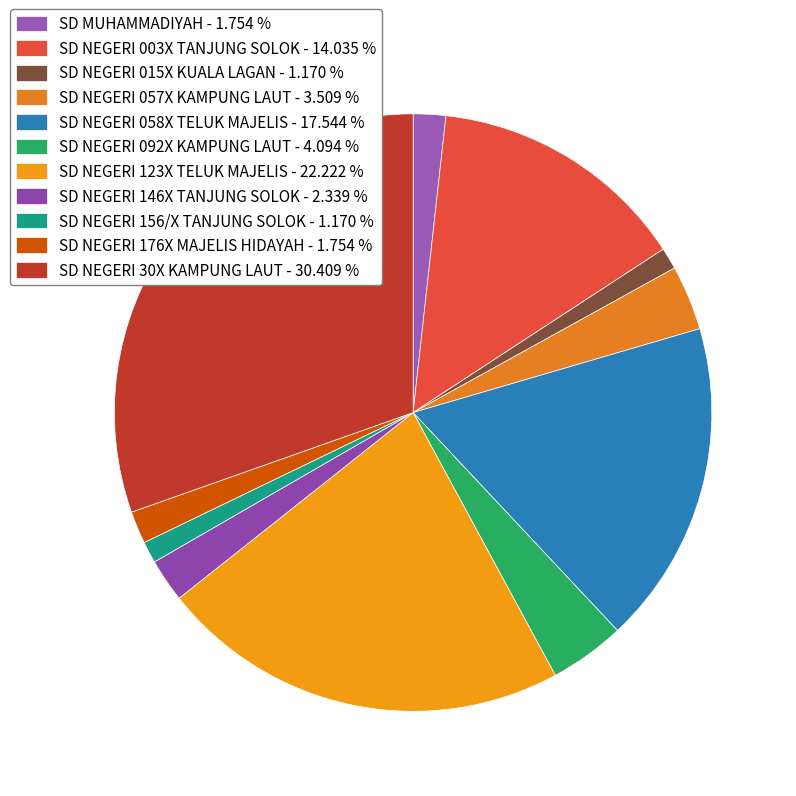

How many segments does this pie chart have?

11